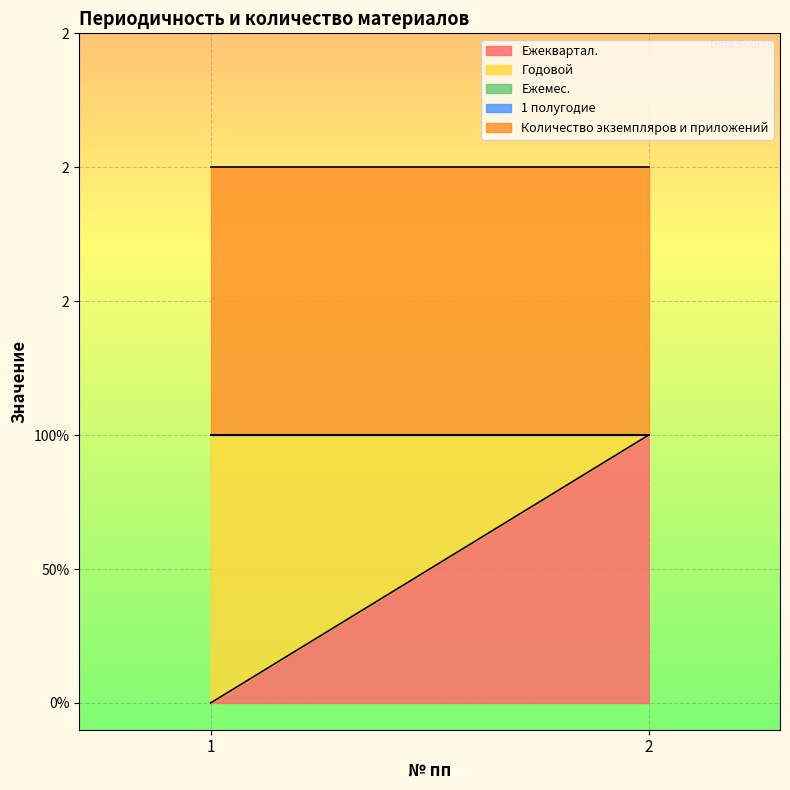

How many data points does each series have?

2